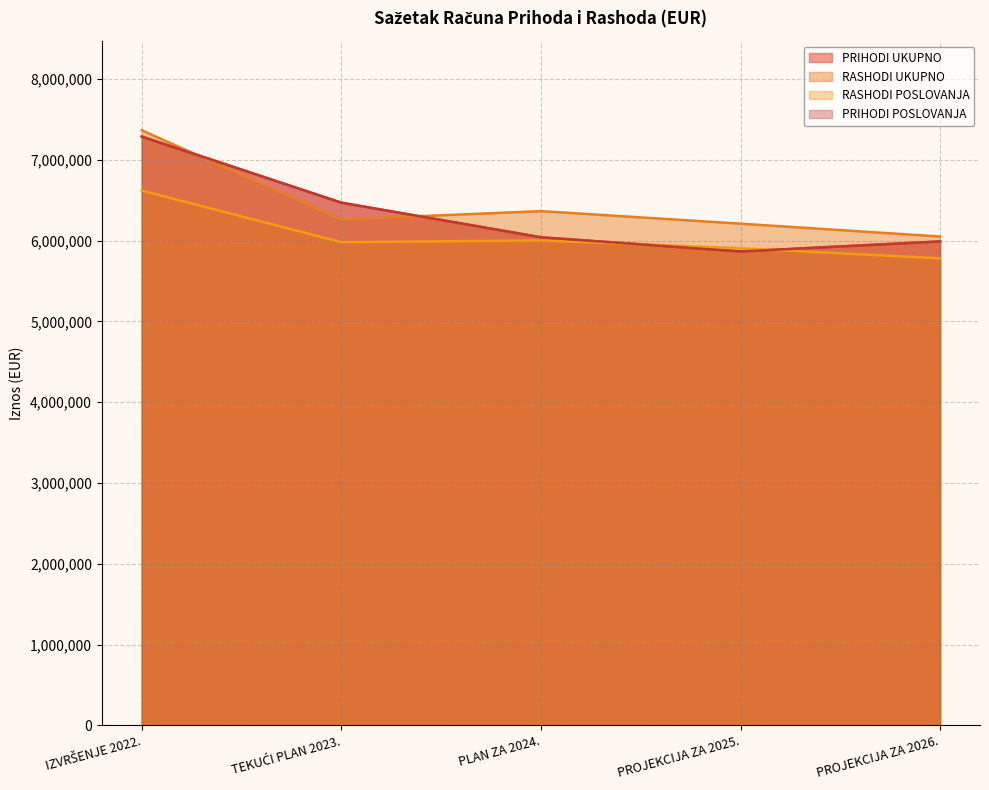

Which series has the largest range (max minus min)?

PRIHODI UKUPNO